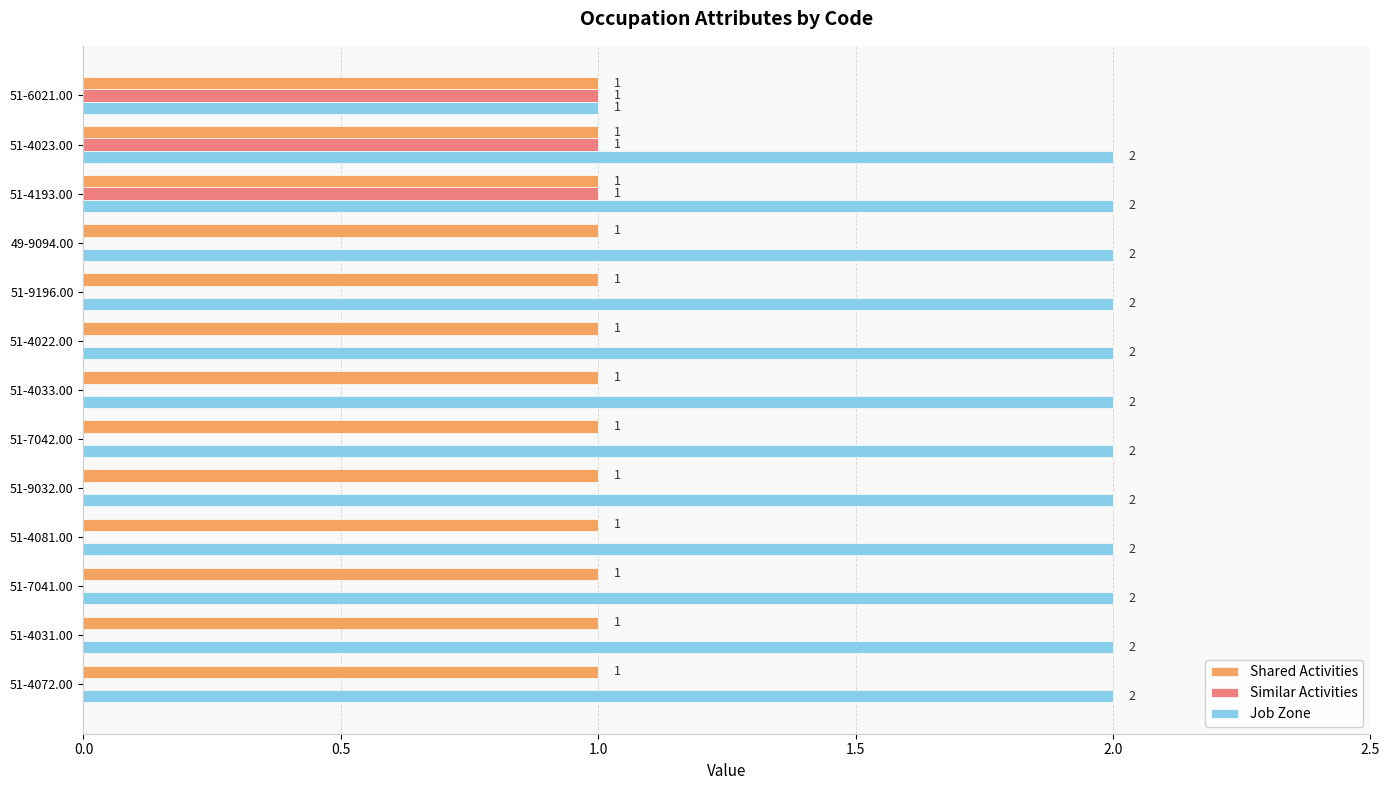

Which series has the largest total across all categories?

Job Zone